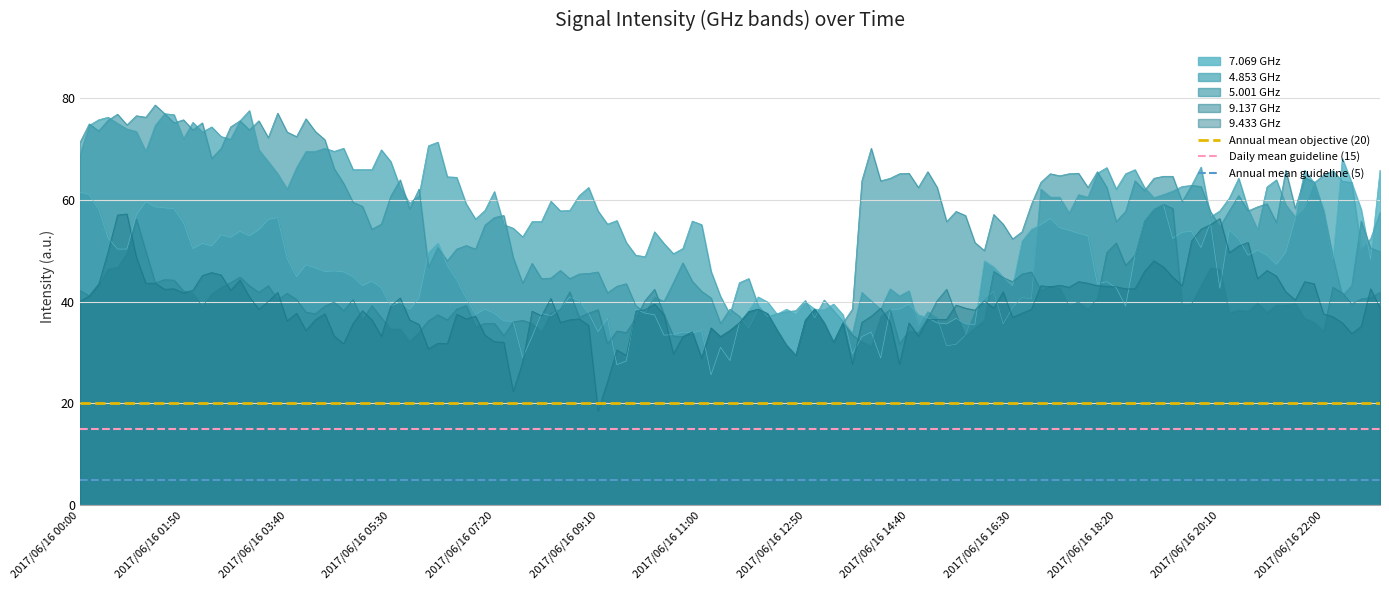

Between 2017/06/16 01:50 and 2017/06/16 00:00, which is larger?

2017/06/16 01:50